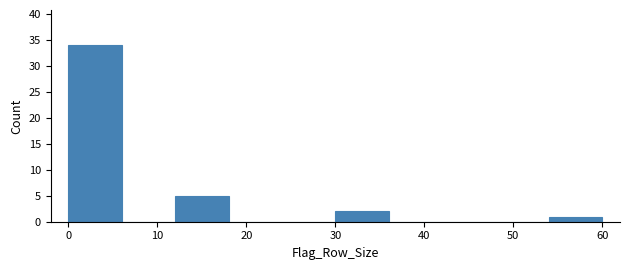

Which range on the x-axis has the tallest bar?

0 to 6